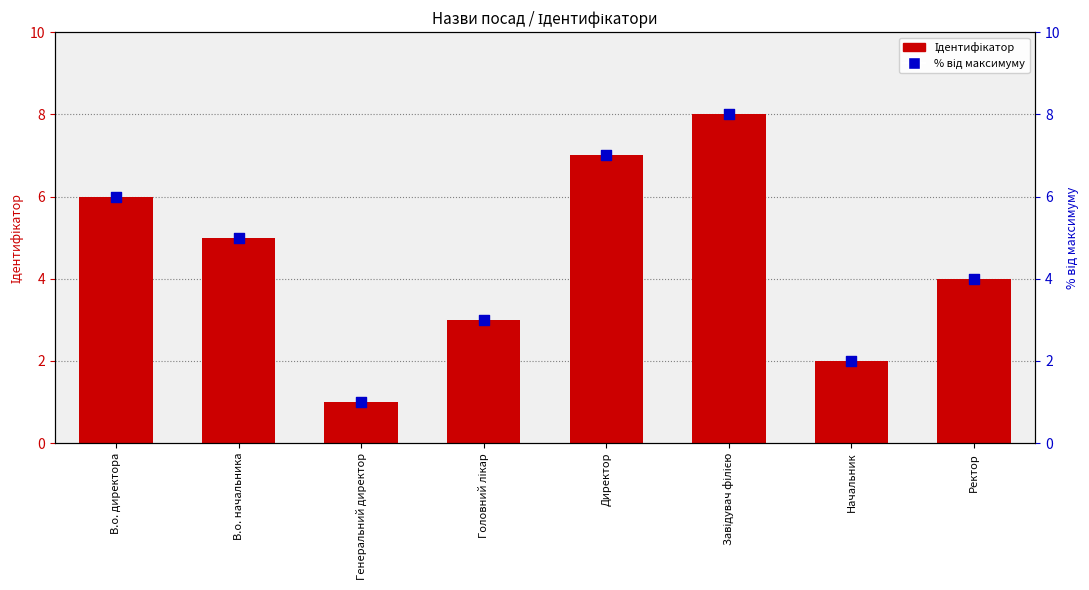

Which series has the widest spread of Y values?

Ідентифікатор